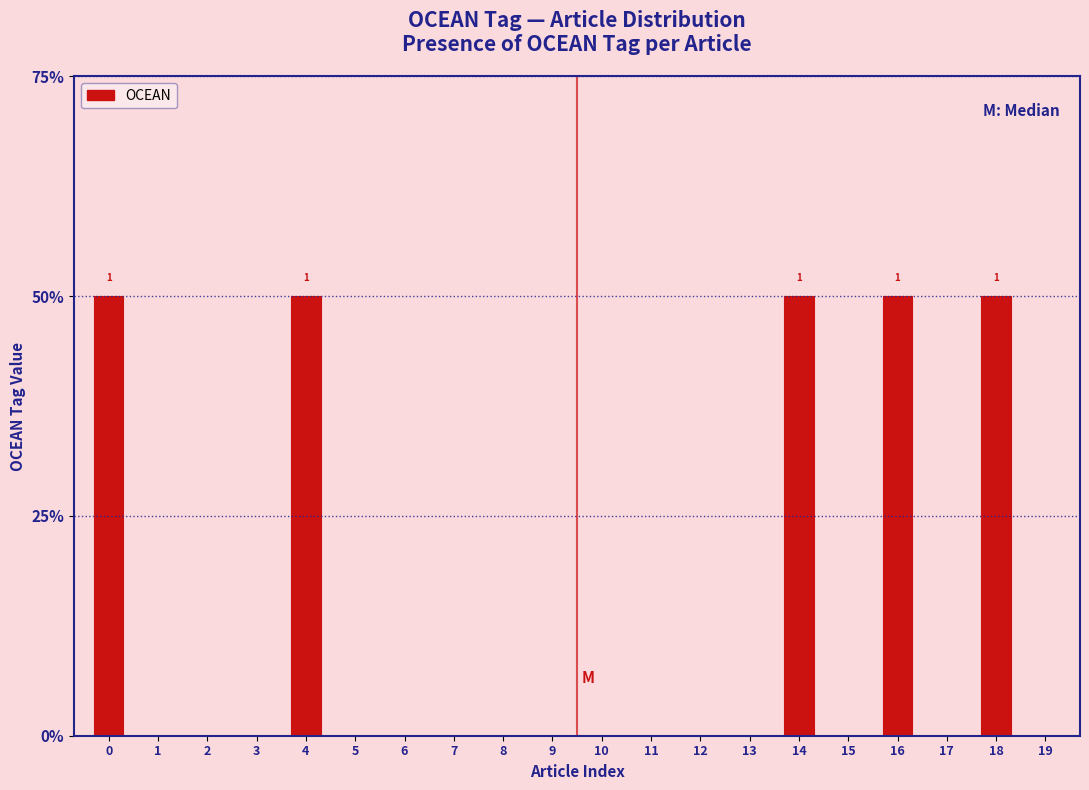

Are the bars horizontal?

No